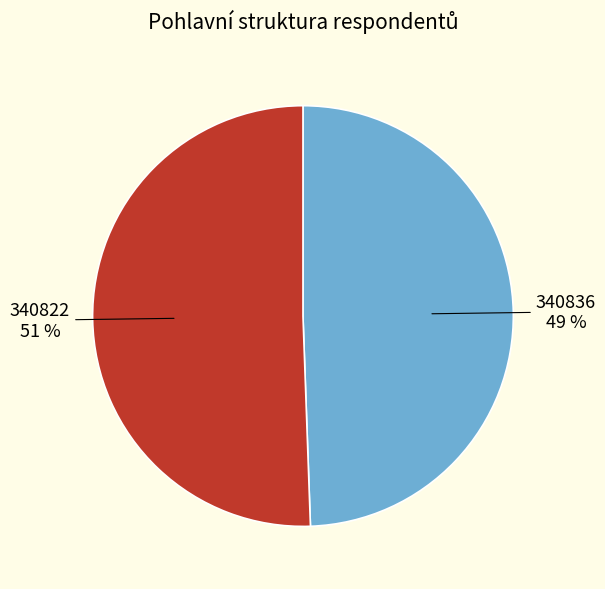

Rank the categories by value from highest to lowest.

340822, 340836